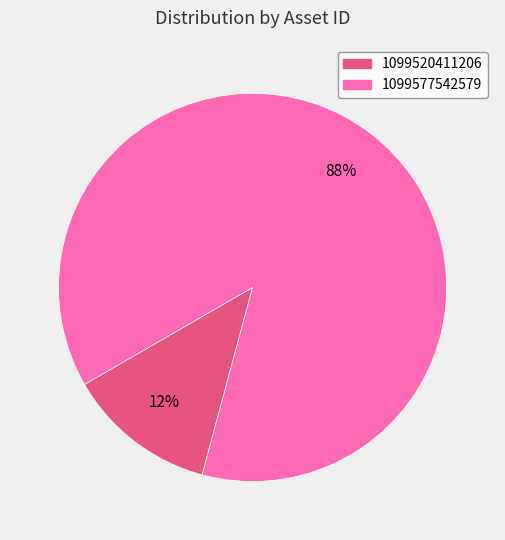

Is it true that 1099577542579 is 78% of the pie?

False